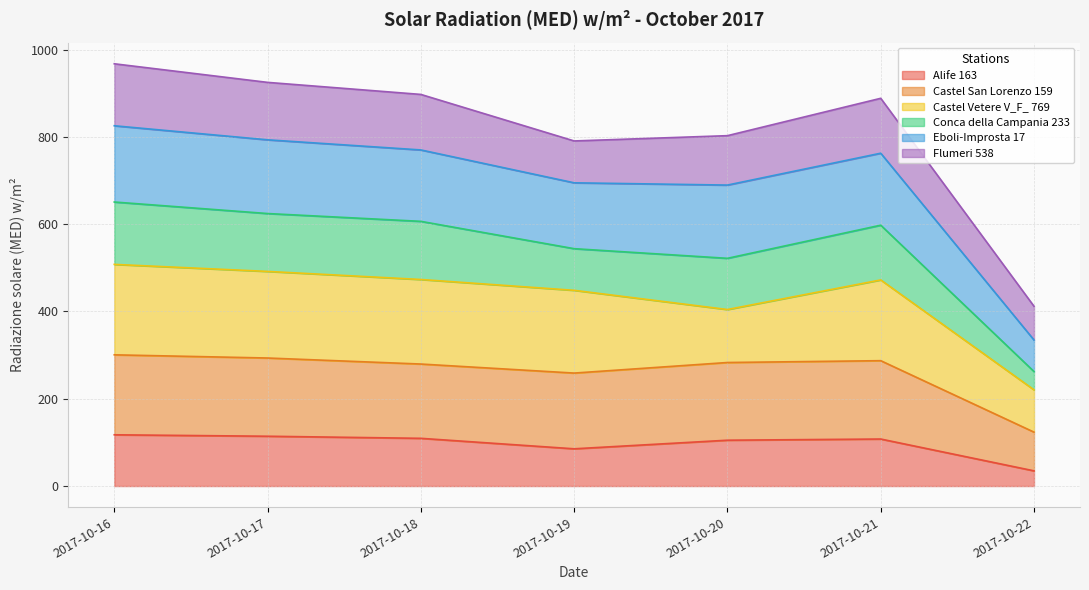

What is the total value across all series at 2017-10-16?

967.4